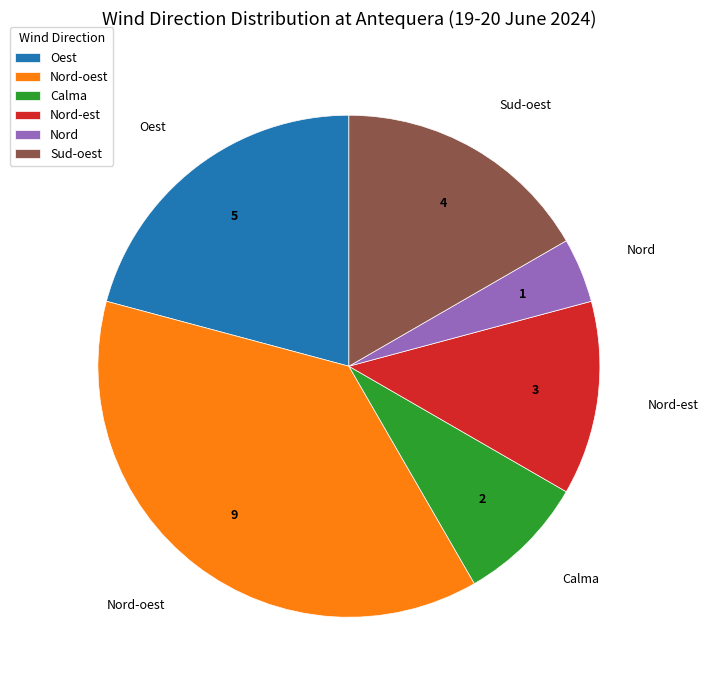

Is it true that Oest is 26% of the pie?

False